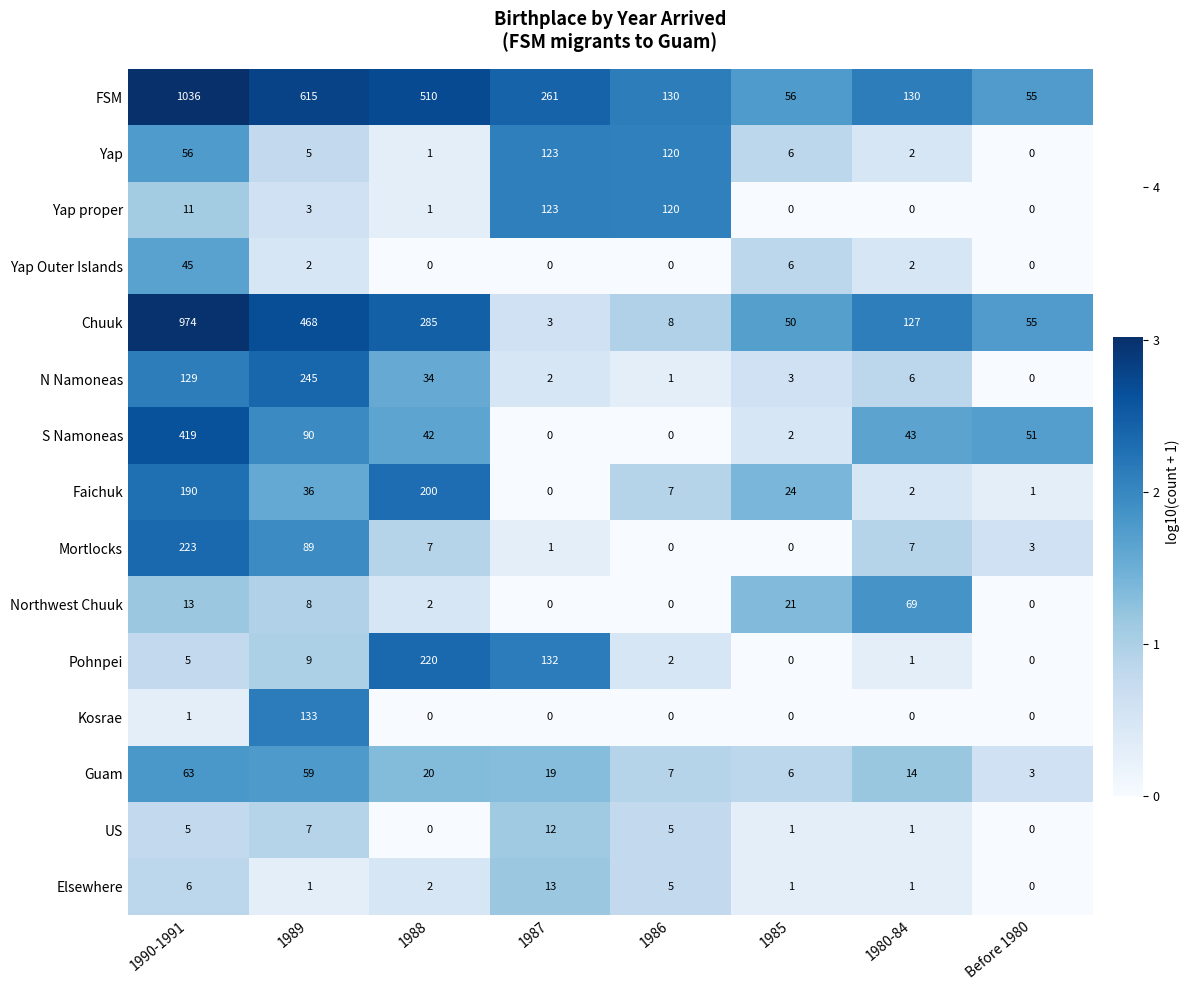

Count the number of data series in this chart.

15